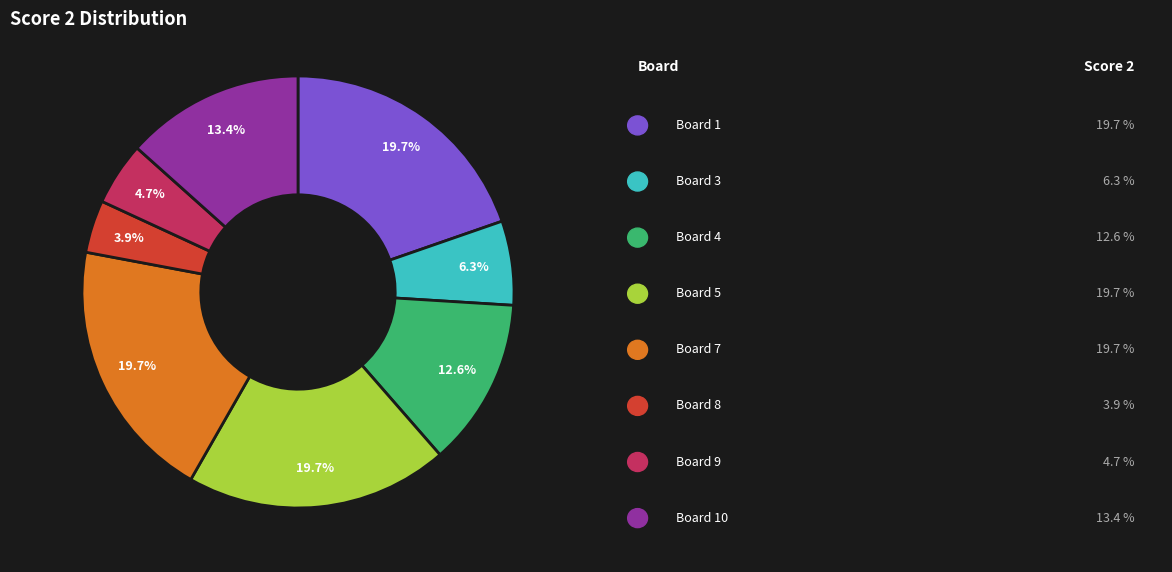

Is there any slice that represents more than half of the pie?

No